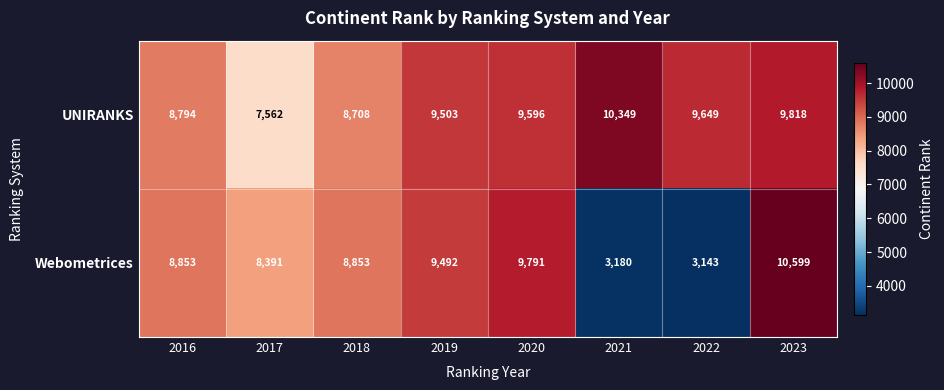

What is the smallest value displayed?

3143